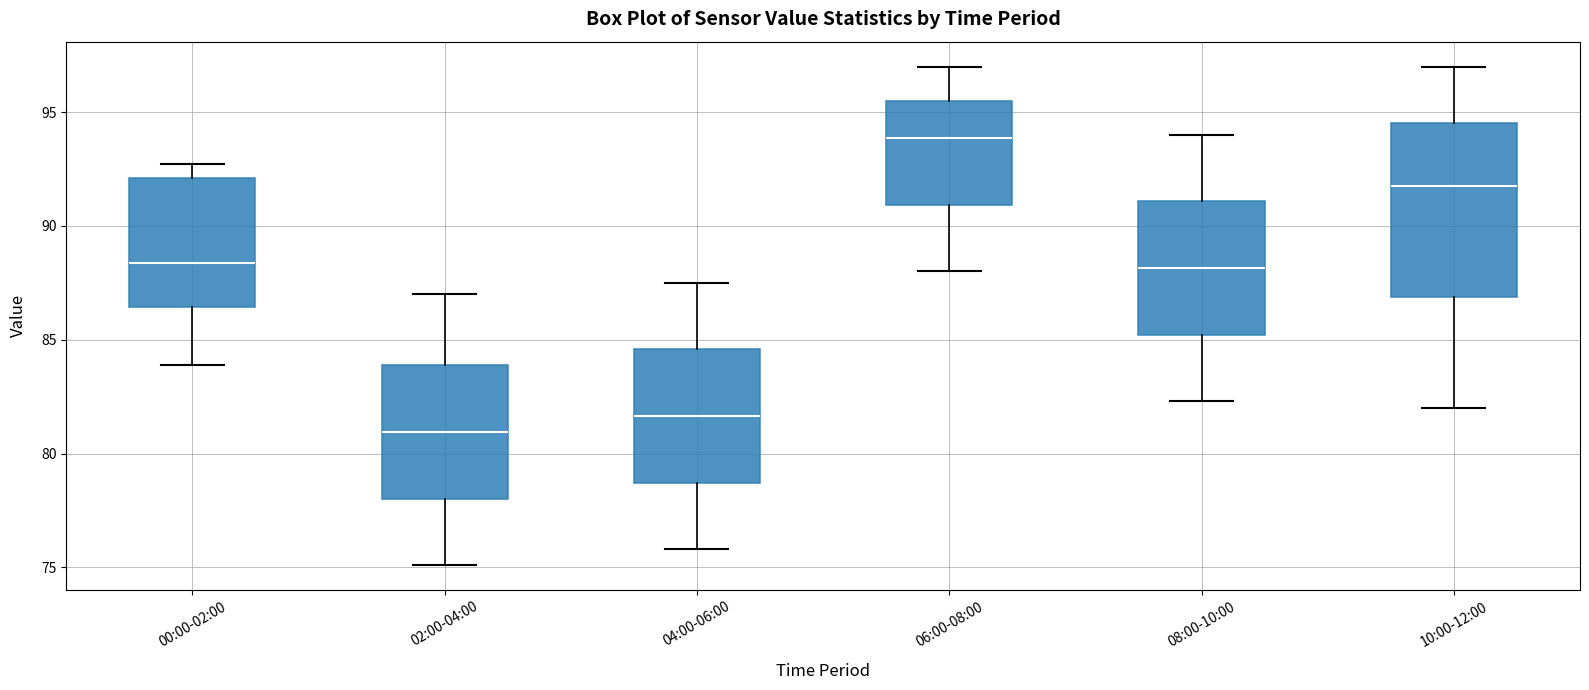

Reading left to right, transcribe this box plot: for each box, give where its median line is, the range the box spans, and where its two whiskers end, as read against the y-axis. The values are not printed on the chart, so give them approximately, as read against the axis.

00:00-02:00: median 88.5, box 86.5 to 92.0, whiskers 84.0 to 92.5
02:00-04:00: median 81.0, box 78.0 to 84.0, whiskers 75.0 to 87.0
04:00-06:00: median 81.5, box 78.5 to 84.5, whiskers 76.0 to 87.5
06:00-08:00: median 94.0, box 91.0 to 95.5, whiskers 88.0 to 97.0
08:00-10:00: median 88.0, box 85.0 to 91.0, whiskers 82.5 to 94.0
10:00-12:00: median 92.0, box 87.0 to 94.5, whiskers 82.0 to 97.0